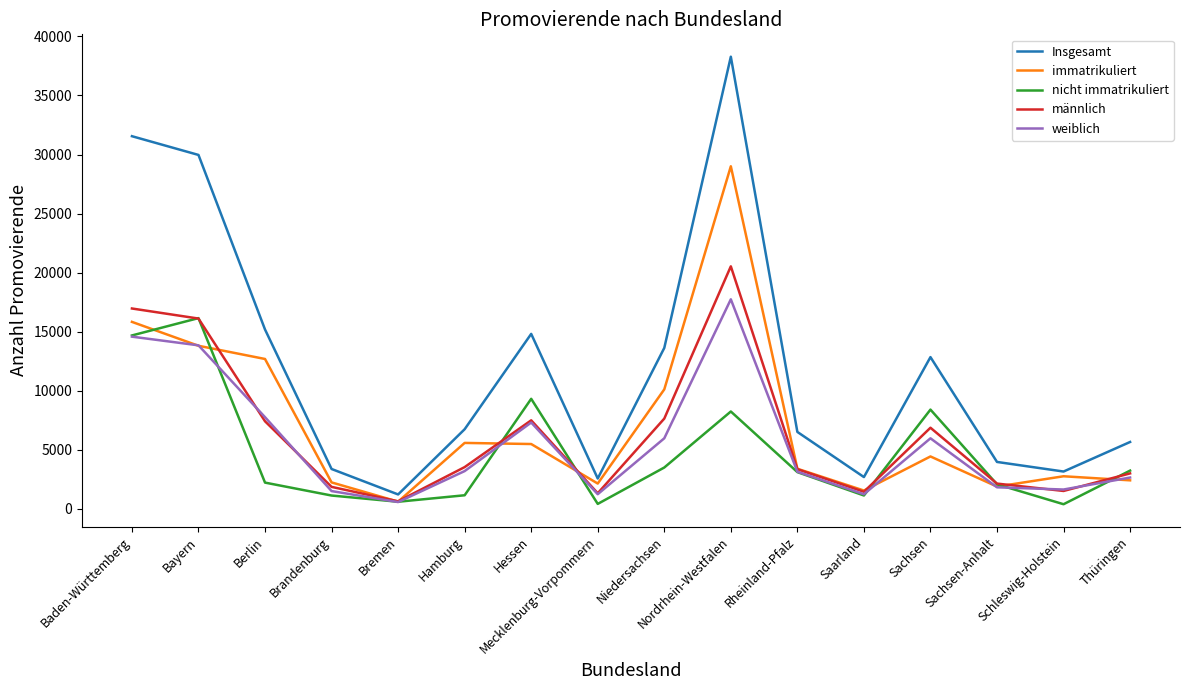

At which category does nicht immatrikuliert reach its first local peak?

Bayern